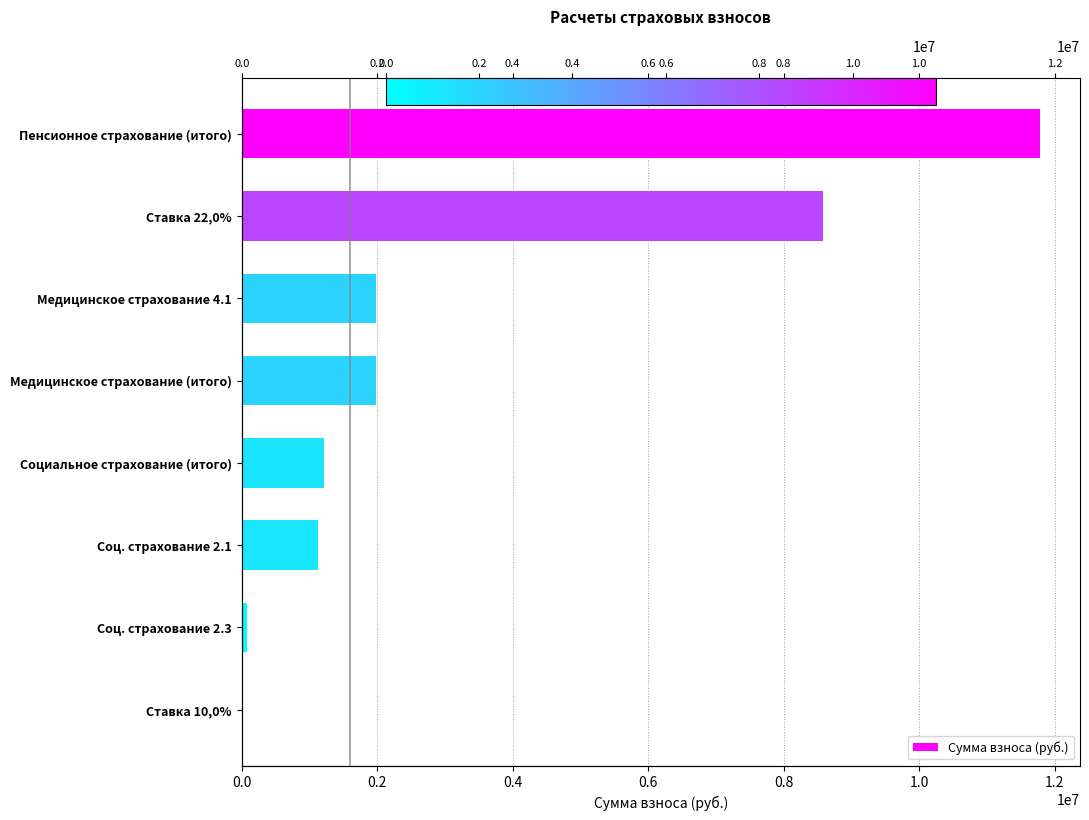

What is the difference between the values at Ставка 22,0% and Соц. страхование 2.3?

8500240.5